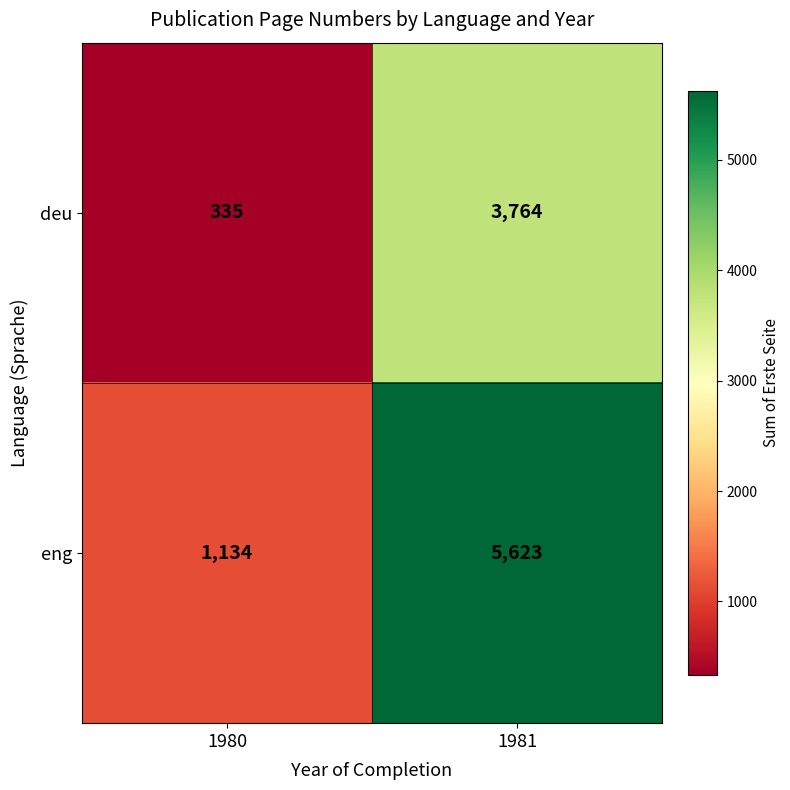

Which series has the largest range (max minus min)?

eng